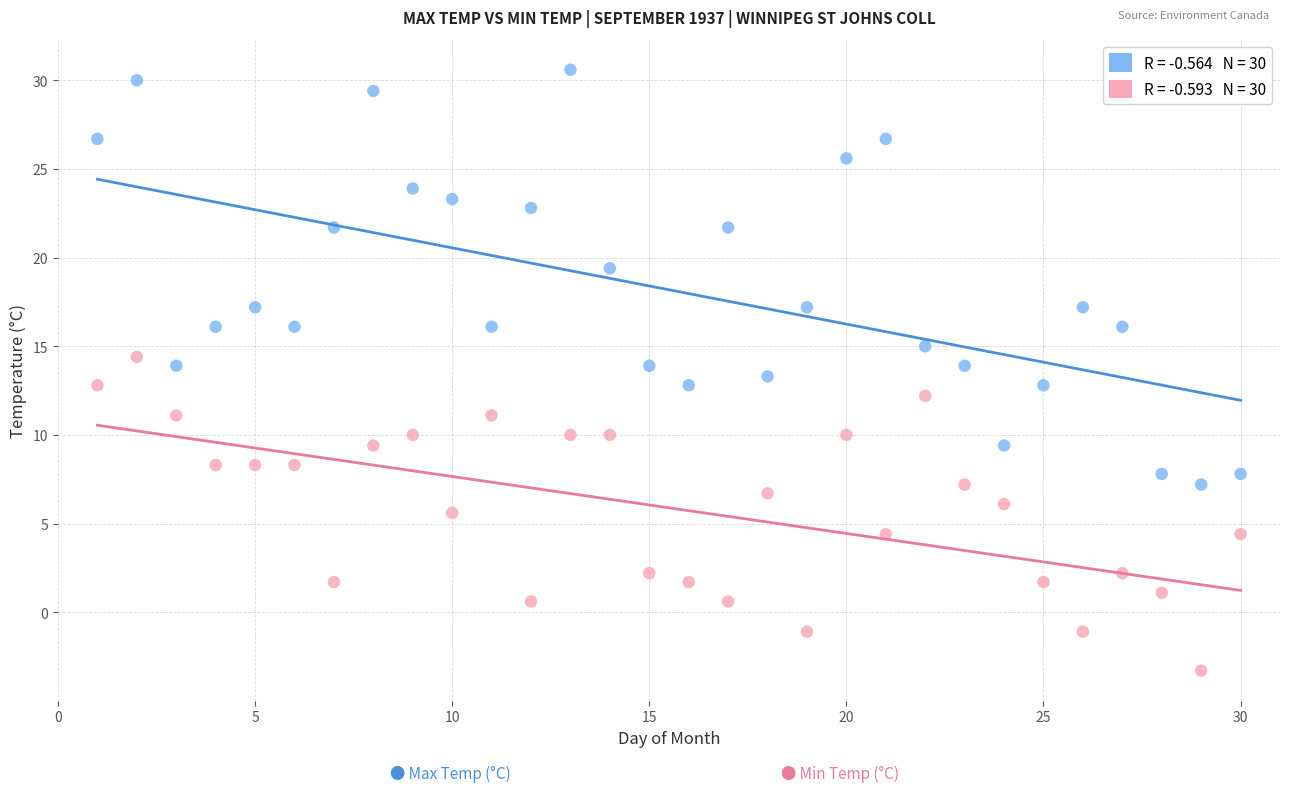

Across all data points, what is the range of X values (max minus min)?

29.0